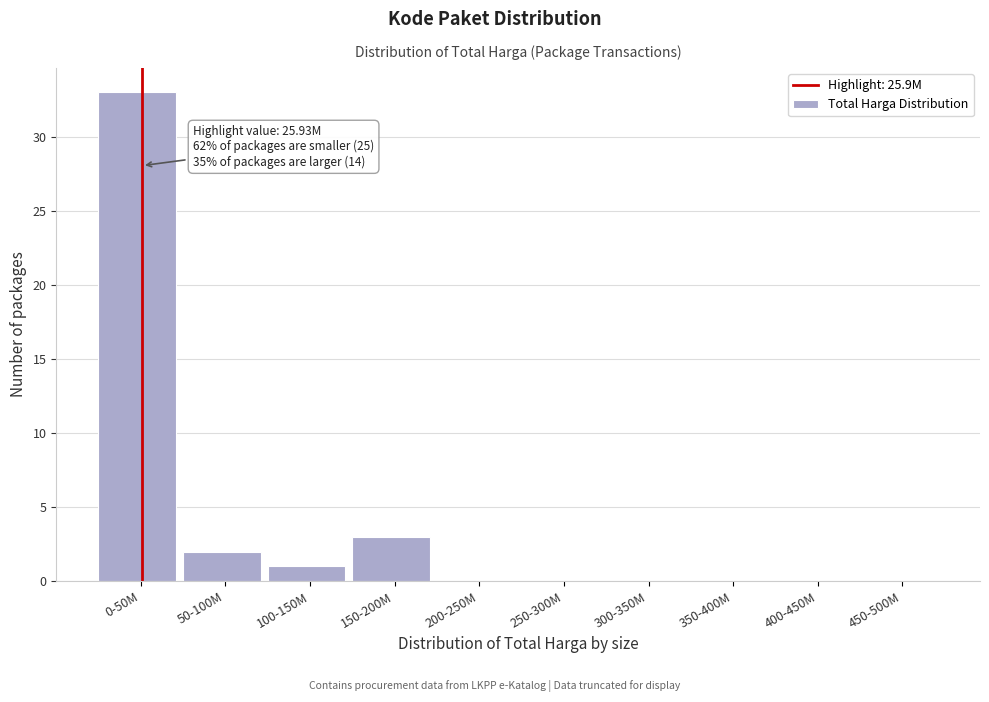

Reading right to left, transcribe all the data shown in this chart.

450-500M=0	400-450M=0	350-400M=0	300-350M=0	250-300M=0	200-250M=0	150-200M=3	100-150M=1	50-100M=2	0-50M=33